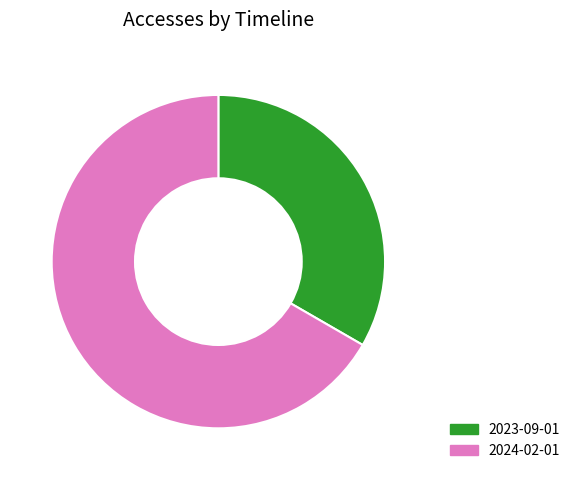

Which has a higher value, 2024-02-01 or 2023-09-01?

2024-02-01